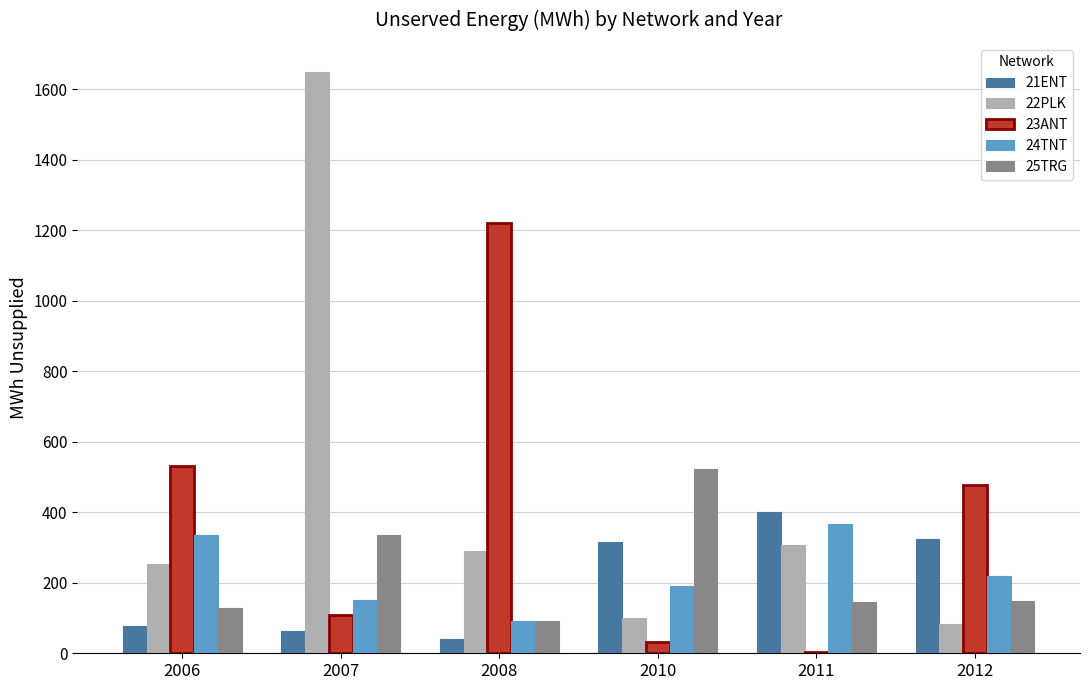

At which label is 24TNT closest to 230?

2012